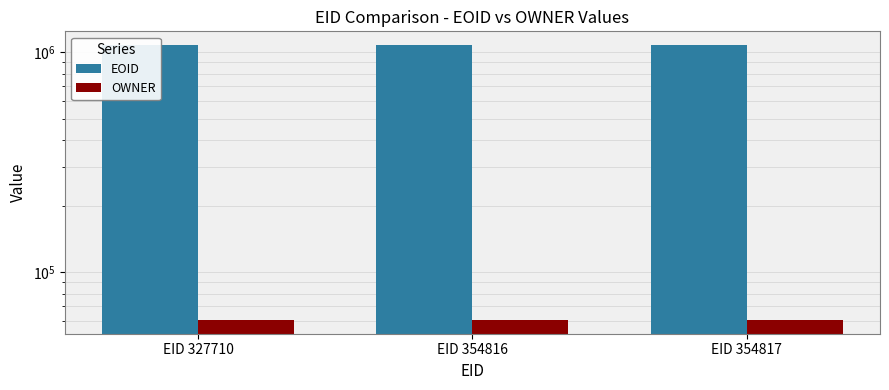

How many EOID values are between 1079467 and 1079469?

3